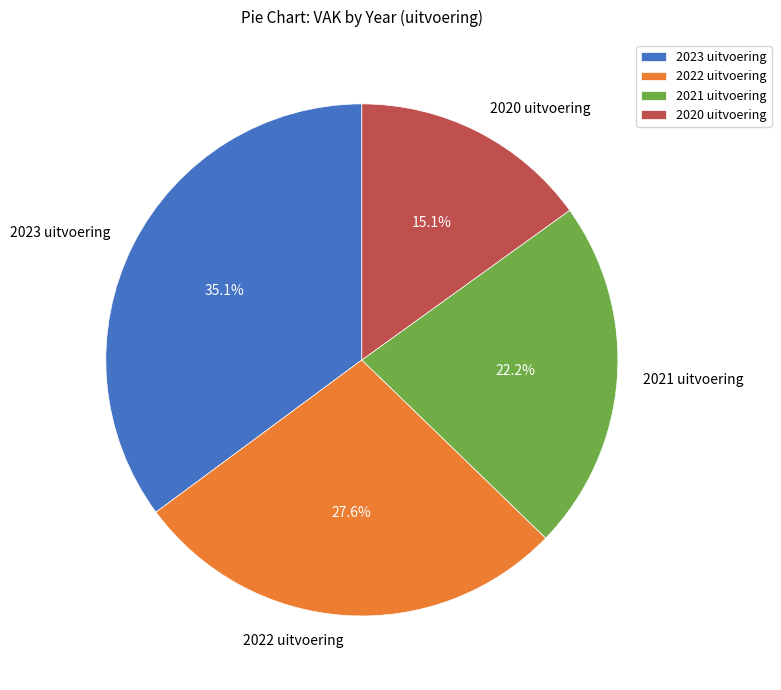

To the nearest percent, what portion does 2023 uitvoering represent?

35%